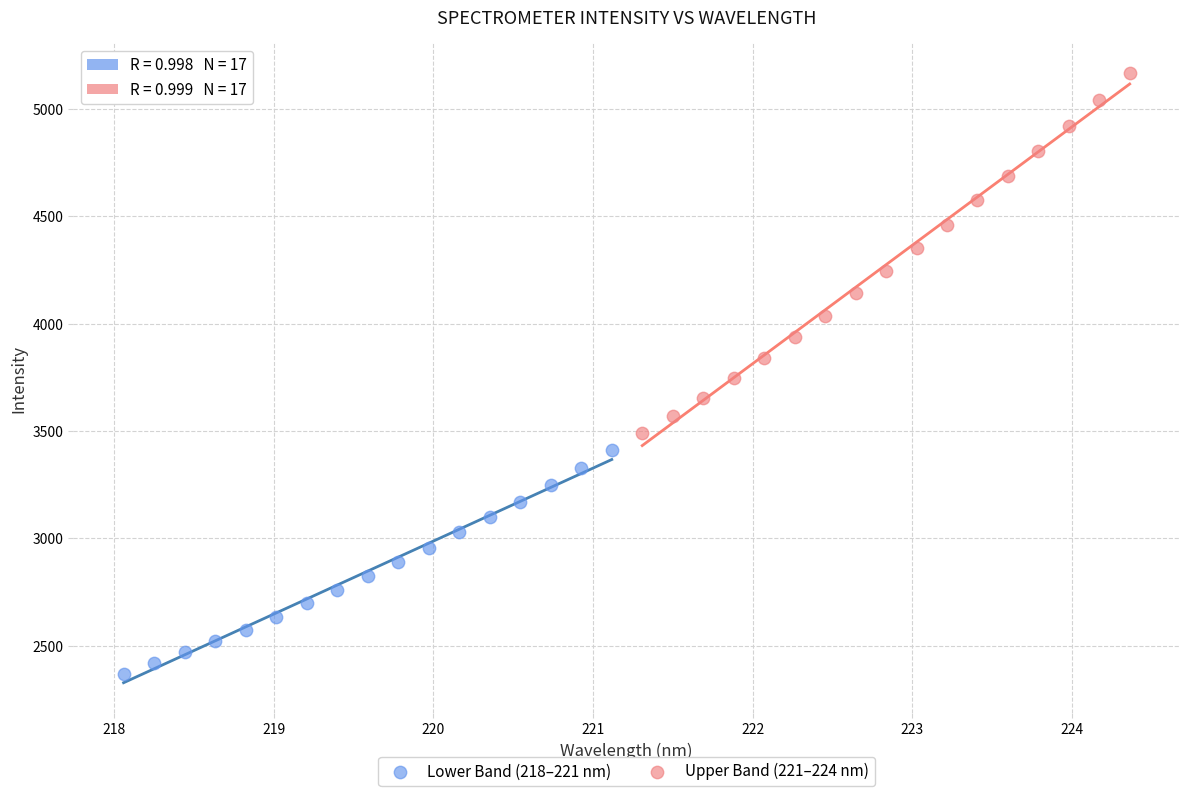

Which series contains the lowest Y value?

Lower Band (218–221 nm)